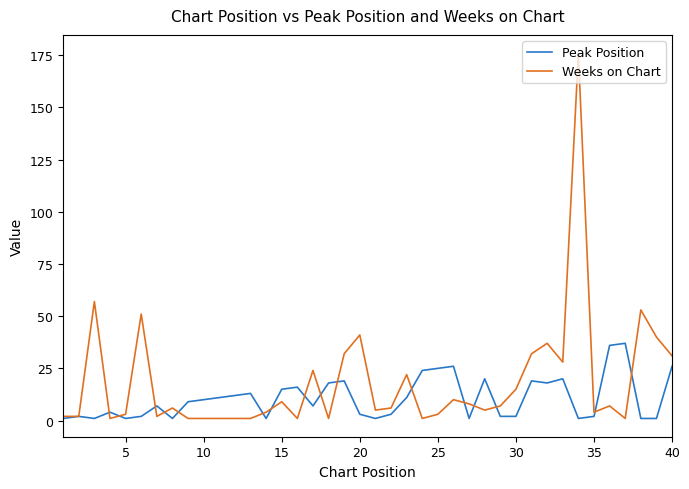

Count the number of data series in this chart.

2